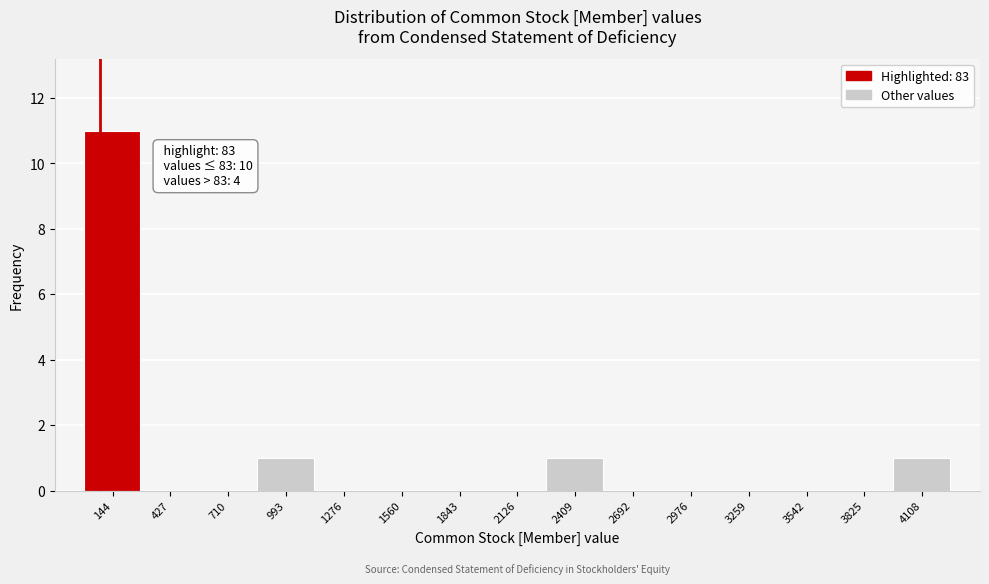

Which range on the x-axis has the tallest bar?

0 to 300